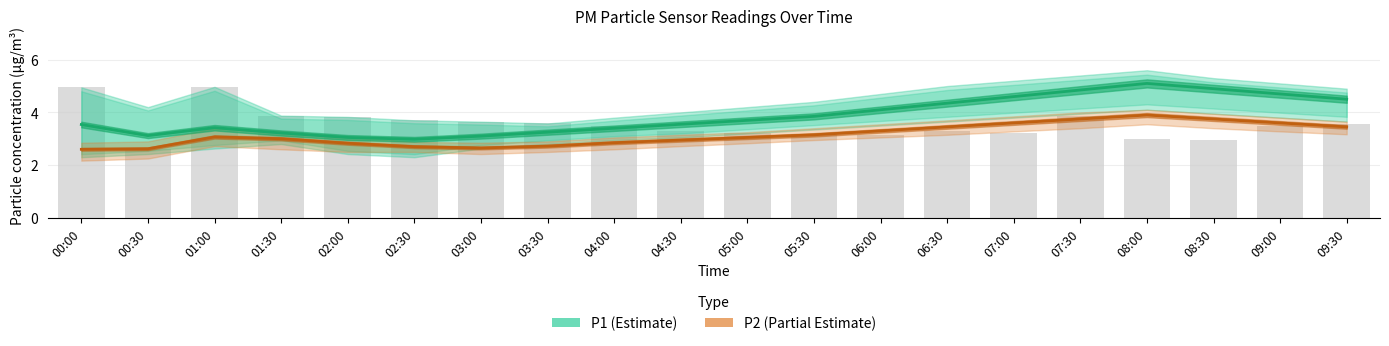

List the labels in order of P1 (Estimate) value, smallest first.

02:30, 02:00, 03:00, 00:30, 01:30, 03:30, 04:00, 01:00, 00:00, 04:30, 05:00, 05:30, 06:00, 06:30, 09:30, 07:00, 09:00, 07:30, 08:30, 08:00